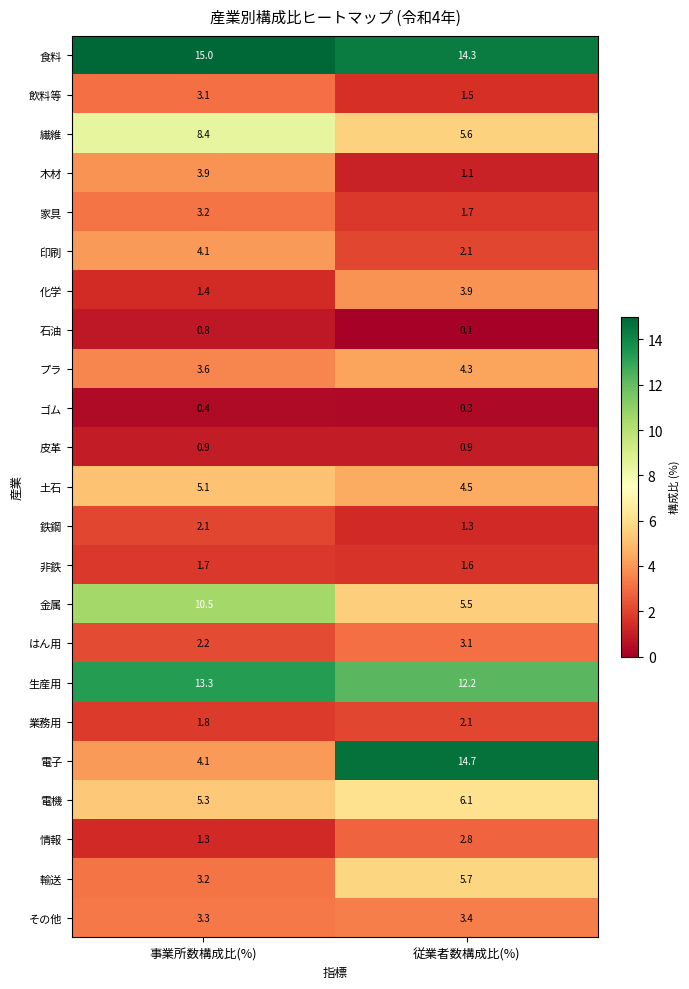

True or false: はん用 has a value of 2.2 at 事業所数構成比(%).

True